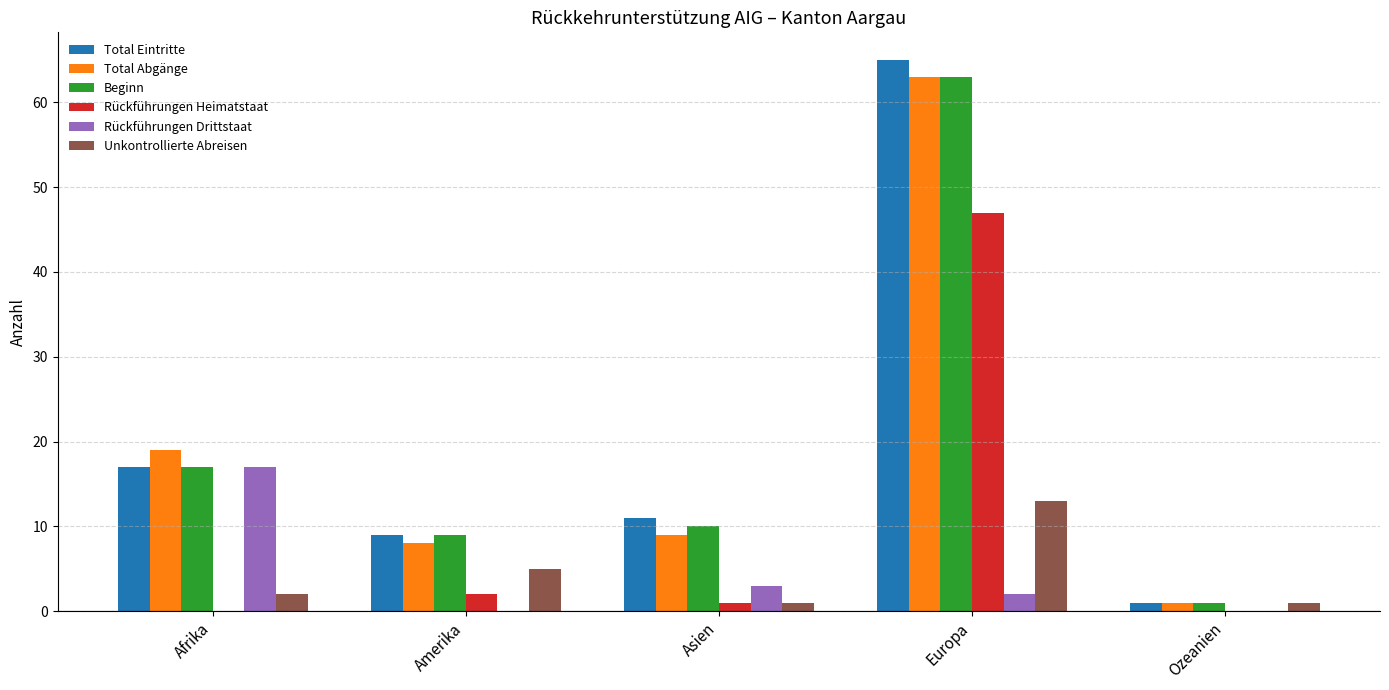

Reading left to right, list all the values displayed in this chart.

Total Eintritte: 17	9	11	65	1
Total Abgänge: 19	8	9	63	1
Beginn: 17	9	10	63	1
Rückführungen Heimatstaat: 0	2	1	47	0
Rückführungen Drittstaat: 17	0	3	2	0
Unkontrollierte Abreisen: 2	5	1	13	1